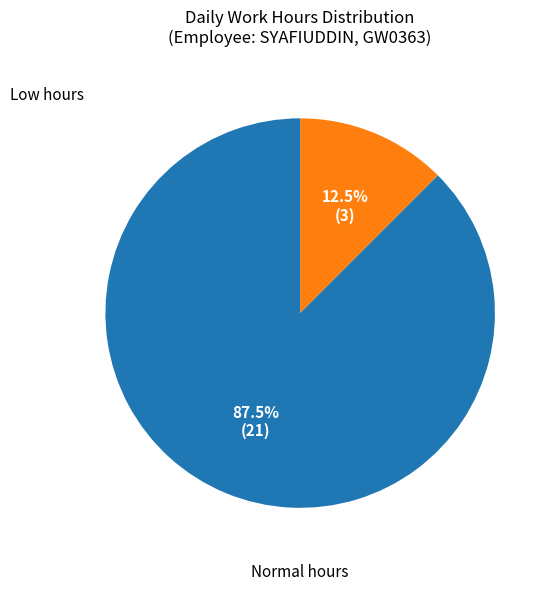

Is there a majority slice in this chart?

Yes